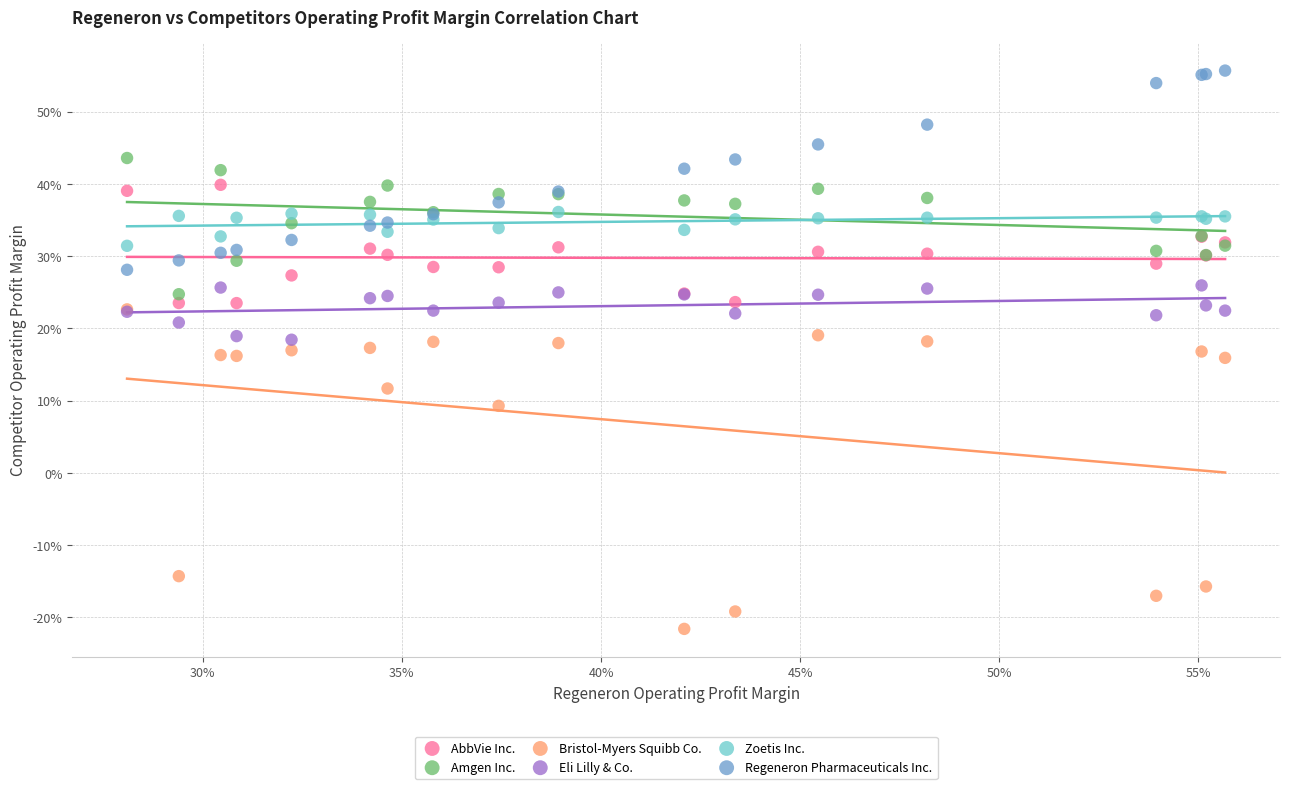

Which series contains the lowest Y value?

Bristol-Myers Squibb Co.